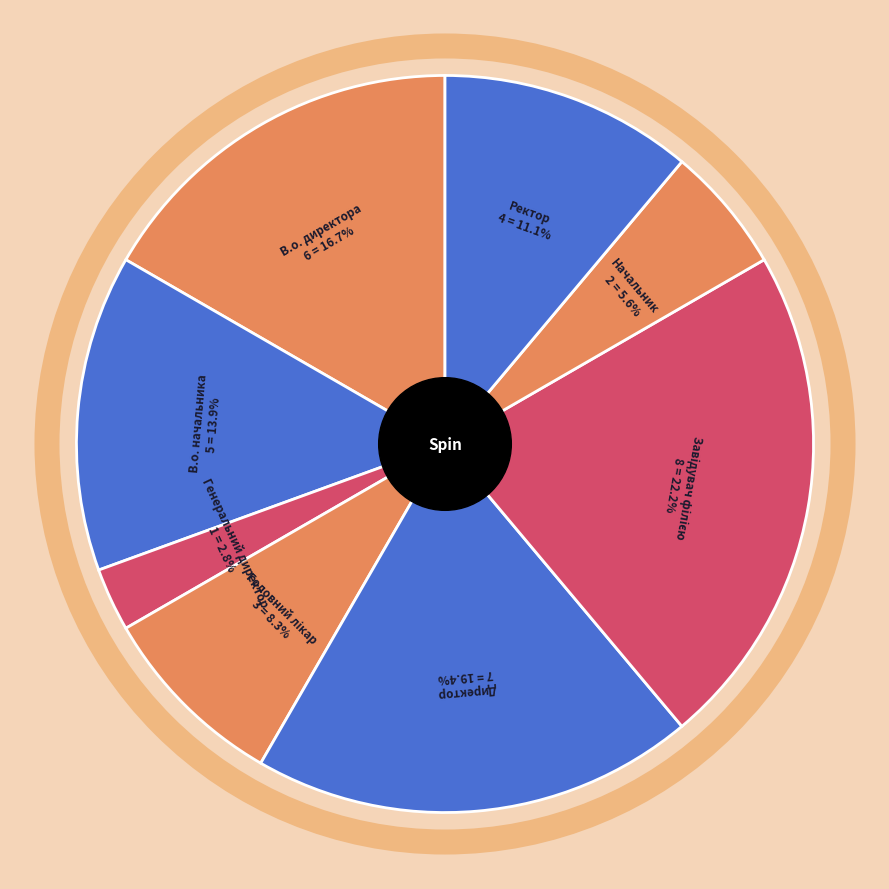

Count the number of slices in the pie.

8